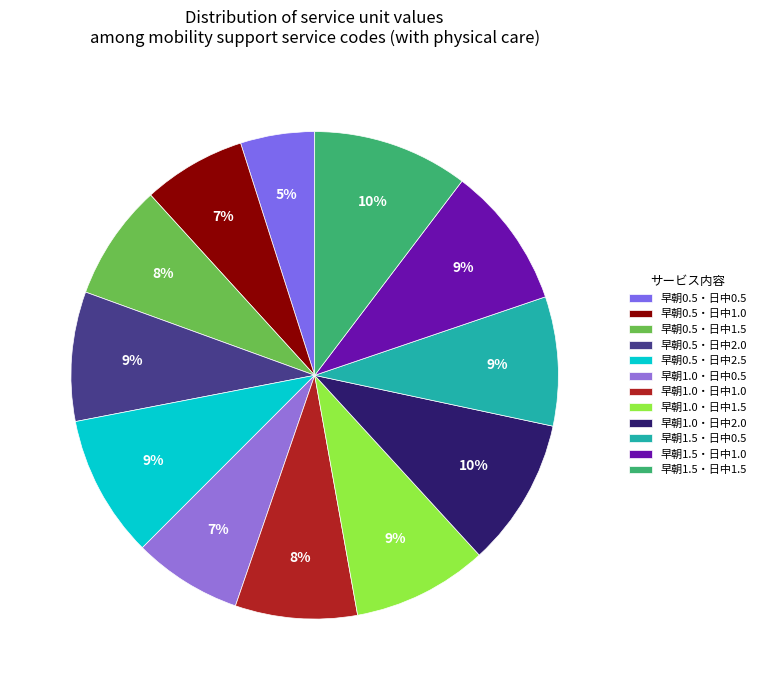

To the nearest percent, what is the difference between the largest and smallest slice percentages?

5%